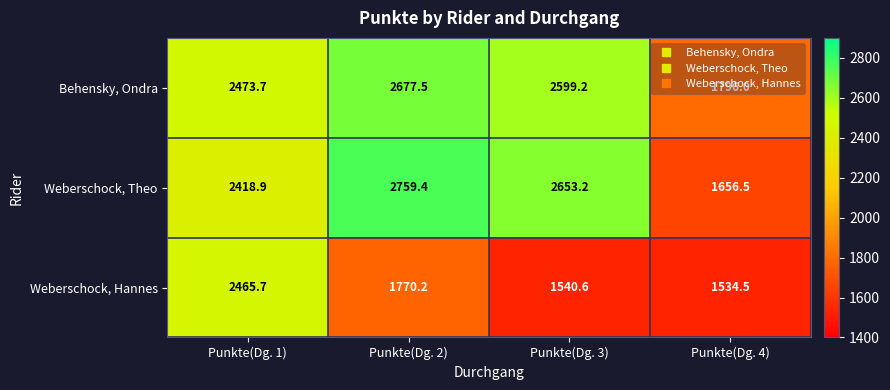

What value does the Behensky, Ondra series have at Punkte(Dg. 2)?

2677.5